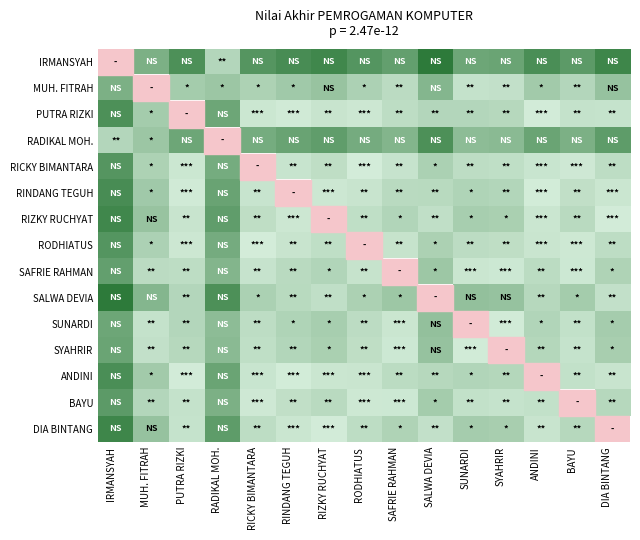

What is the maximum value shown in the chart?

73.0